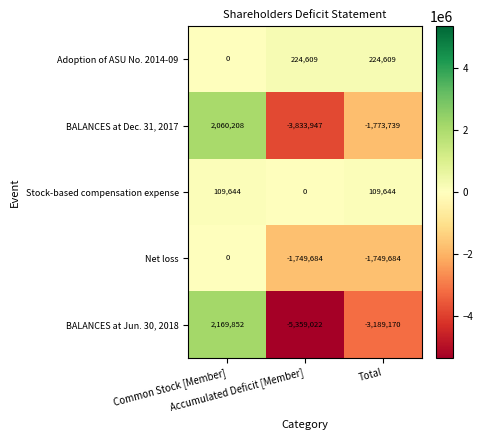

What is the minimum value shown in the chart?

-5359022